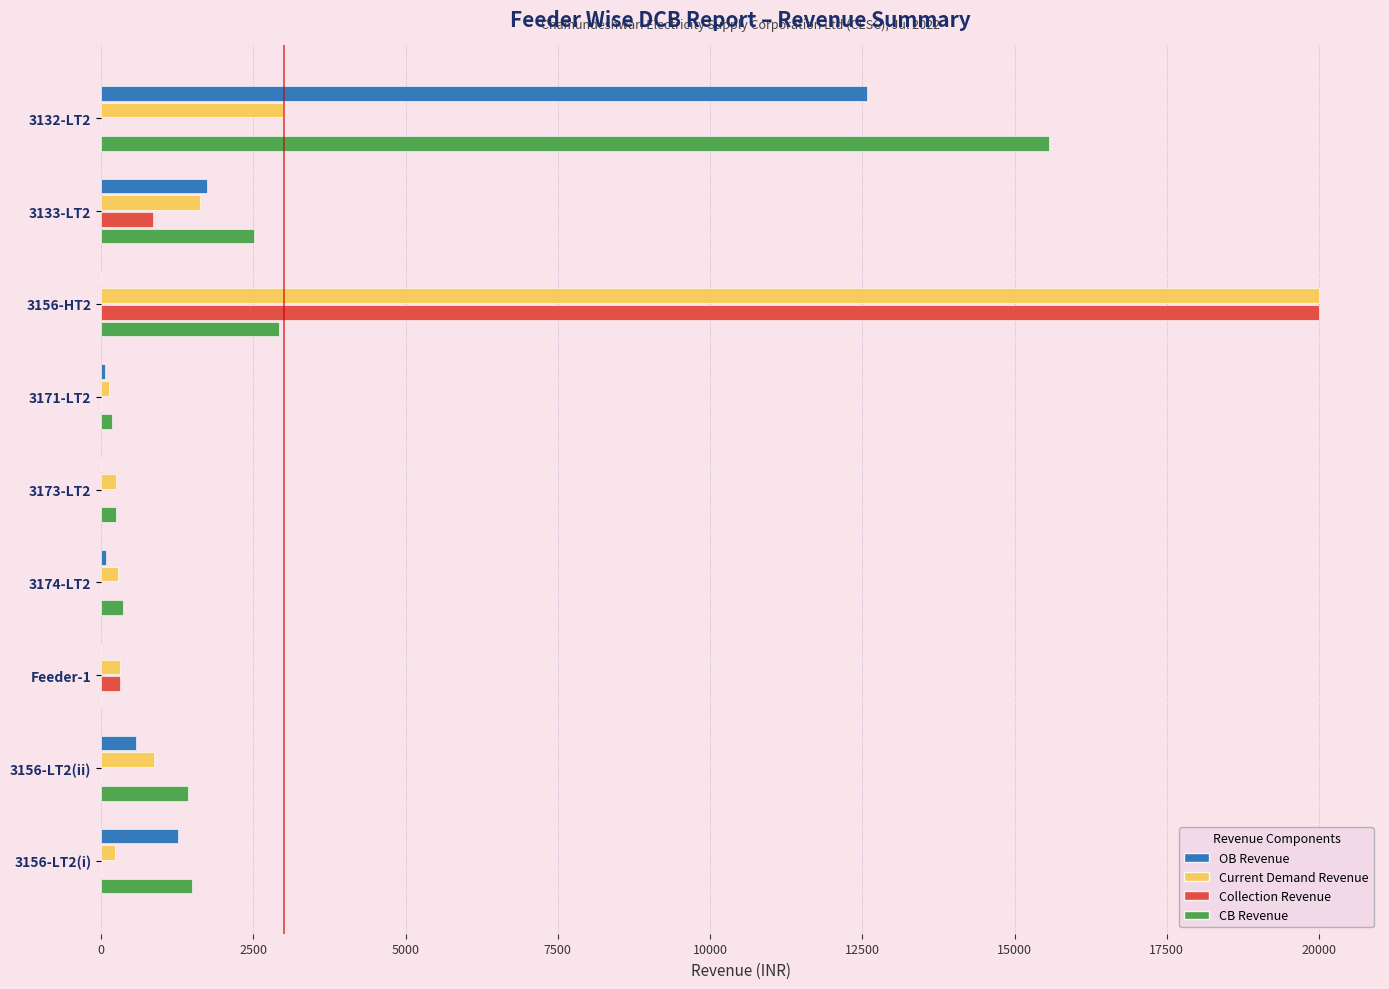

The value of CB Revenue at 3156-HT2 is 1773.3. True or false?

False